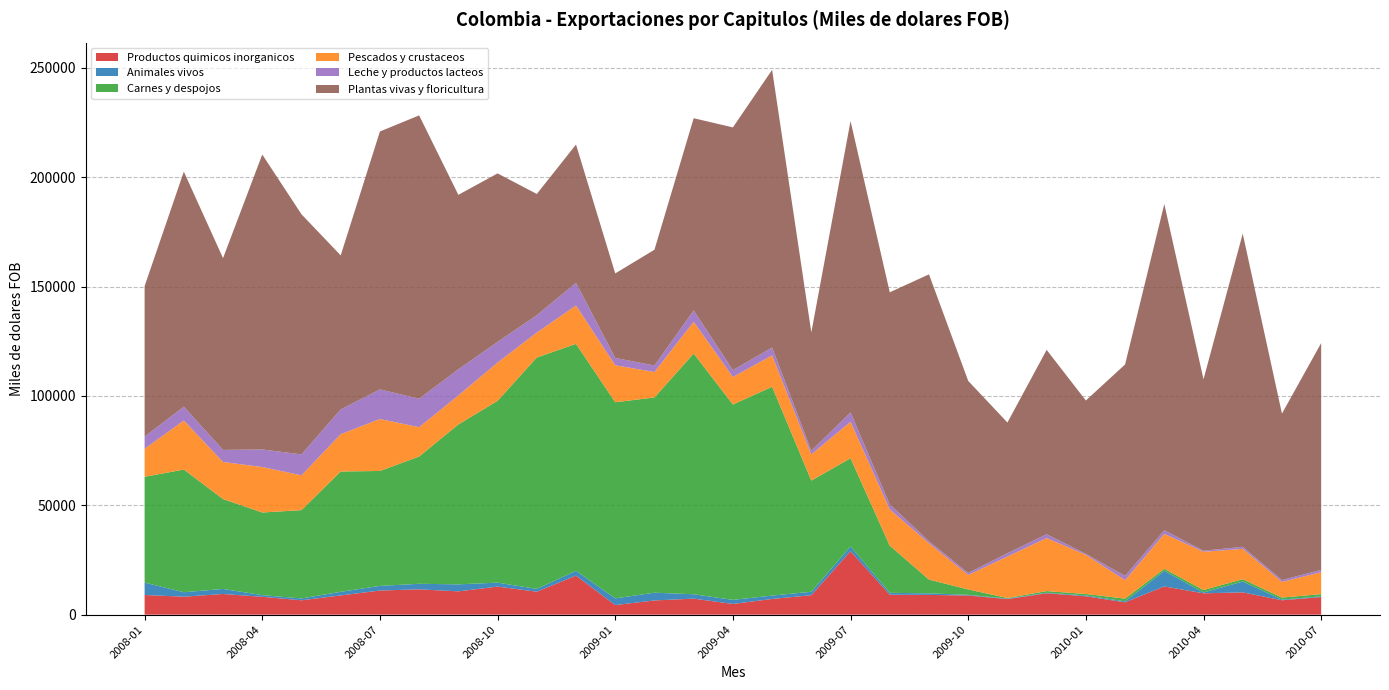

Reading left to right, extract all data points from this chart.

Productos quimicos inorganicos: 2008-01=8996.4	2008-02=8212.3	2008-03=9454.7	2008-04=8167.1	2008-05=6567.0	2008-06=8799.2	2008-07=11034.9	2008-08=11577.6	2008-09=10658.2	2008-10=12834.8	2008-11=10503.4	2008-12=17841.8	2009-01=4391.6	2009-02=6499.8	2009-03=7334.9	2009-04=4900.0	2009-05=7175.0	2009-06=8902.3	2009-07=29037.8	2009-08=9118.2	2009-09=9029.0	2009-10=8759.4	2009-11=7121.7	2009-12=9788.3	2010-01=8413.3	2010-02=5642.8	2010-03=12909.3	2010-04=9761.1	2010-05=10203.3	2010-06=6571.4	2010-07=8069.3
Animales vivos: 2008-01=5656.7	2008-02=2044.7	2008-03=2312.0	2008-04=775.5	2008-05=843.1	2008-06=1648.8	2008-07=2117.7	2008-08=2541.6	2008-09=3199.5	2008-10=1809.0	2008-11=1265.8	2008-12=2218.4	2009-01=3052.7	2009-02=3544.2	2009-03=2001.1	2009-04=1859.6	2009-05=1550.3	2009-06=1565.2	2009-07=2132.2	2009-08=874.3	2009-09=719.5	2009-10=302.2	2009-11=211.0	2009-12=237.9	2010-01=352.0	2010-02=441.1	2010-03=7114.0	2010-04=369.7	2010-05=4940.0	2010-06=325.7	2010-07=299.5
Carnes y despojos: 2008-01=48380.4	2008-02=56100.3	2008-03=41100.7	2008-04=37768.7	2008-05=40385.4	2008-06=55020.9	2008-07=52553.9	2008-08=58193.6	2008-09=73121.5	2008-10=83138.3	2008-11=105824.5	2008-12=103753.7	2009-01=89696.4	2009-02=89270.9	2009-03=110070.8	2009-04=89339.1	2009-05=95491.0	2009-06=50832.7	2009-07=40367.3	2009-08=21560.3	2009-09=6291.6	2009-10=2455.0	2009-11=283.3	2009-12=754.6	2010-01=683.5	2010-02=1247.4	2010-03=950.7	2010-04=1134.5	2010-05=1067.4	2010-06=915.4	2010-07=1018.5
Pescados y crustaceos: 2008-01=12821.1	2008-02=22414.6	2008-03=16944.5	2008-04=20791.8	2008-05=15910.9	2008-06=17055.8	2008-07=23751.3	2008-08=13419.6	2008-09=13273.4	2008-10=17499.1	2008-11=11396.3	2008-12=17566.2	2009-01=16899.9	2009-02=11642.6	2009-03=14532.9	2009-04=12578.5	2009-05=14336.8	2009-06=11981.8	2009-07=16659.9	2009-08=16605.0	2009-09=16630.5	2009-10=6629.8	2009-11=18963.9	2009-12=24269.0	2010-01=17901.1	2010-02=8462.6	2010-03=15956.6	2010-04=17491.3	2010-05=13887.0	2010-06=7170.5	2010-07=10042.5
Leche y productos lacteos: 2008-01=5556.6	2008-02=6326.5	2008-03=5522.4	2008-04=8032.7	2008-05=9581.5	2008-06=11322.7	2008-07=13542.6	2008-08=13006.3	2008-09=11931.8	2008-10=9426.3	2008-11=7954.2	2008-12=10321.7	2009-01=3354.7	2009-02=2962.4	2009-03=5185.0	2009-04=3135.4	2009-05=3605.5	2009-06=1670.7	2009-07=4302.9	2009-08=2258.8	2009-09=936.0	2009-10=895.1	2009-11=1511.0	2009-12=1692.9	2010-01=461.8	2010-02=1924.4	2010-03=1636.5	2010-04=480.6	2010-05=916.4	2010-06=832.8	2010-07=1059.2
Plantas vivas y floricultura: 2008-01=68819.5	2008-02=107475.8	2008-03=87698.0	2008-04=134873.7	2008-05=109802.2	2008-06=70433.5	2008-07=117938.6	2008-08=129566.2	2008-09=79791.0	2008-10=77067.4	2008-11=55425.9	2008-12=63280.7	2009-01=38645.0	2009-02=52946.8	2009-03=87889.8	2009-04=110999.3	2009-05=126966.9	2009-06=54111.3	2009-07=133226.9	2009-08=96997.0	2009-09=122011.3	2009-10=87858.0	2009-11=59762.3	2009-12=84337.3	2010-01=70115.6	2010-02=96688.9	2010-03=149189.8	2010-04=78395.6	2010-05=143221.3	2010-06=76120.6	2010-07=103702.1